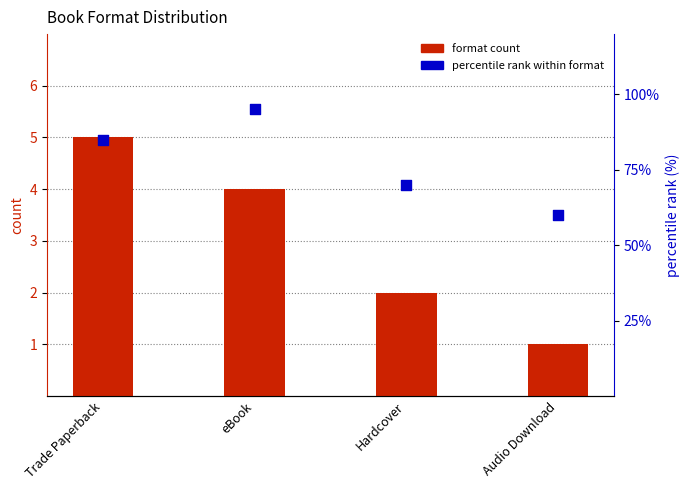

What are all the series names shown in the legend?

format count, percentile rank within format